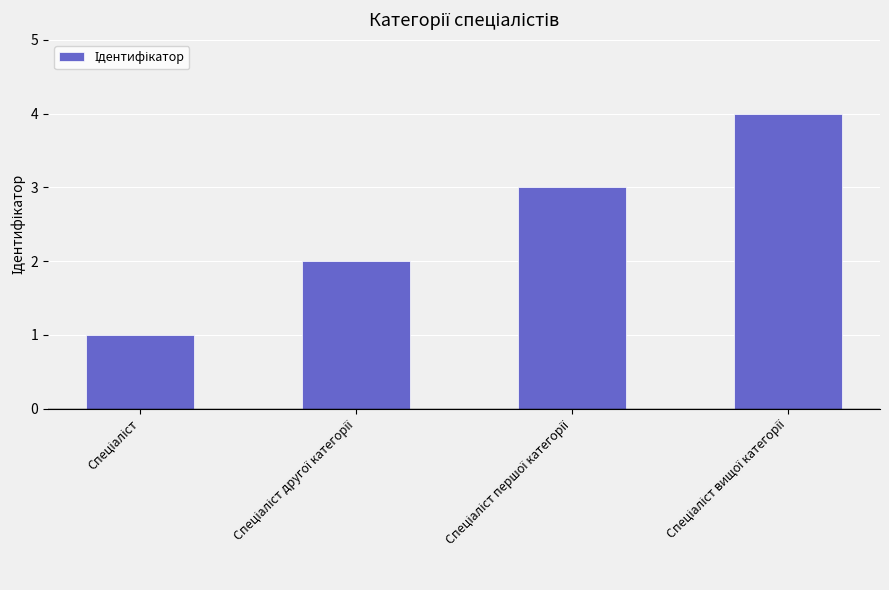

What is the sum of all values?

10